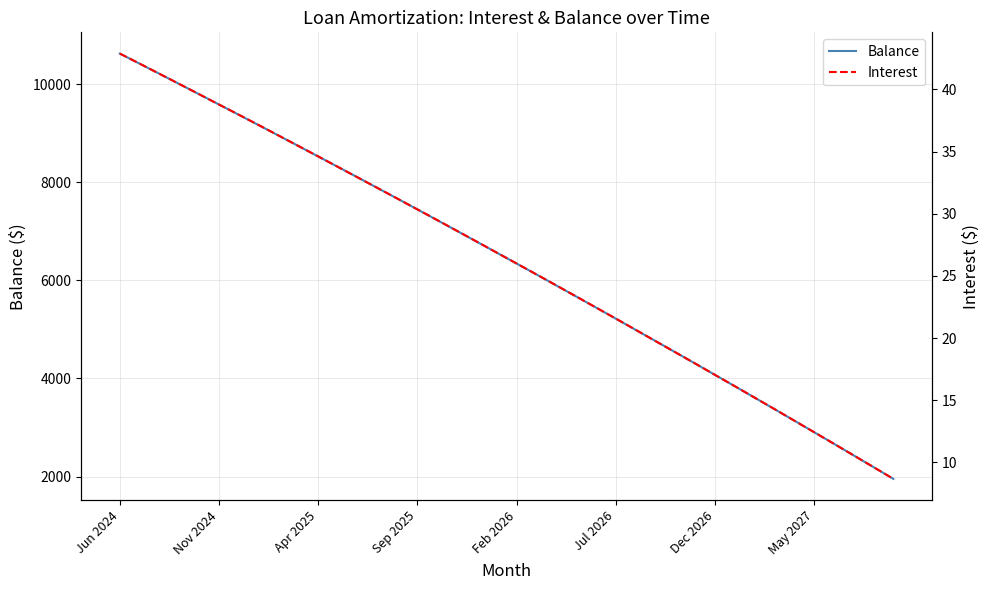

How many lines are shown in the chart?

2